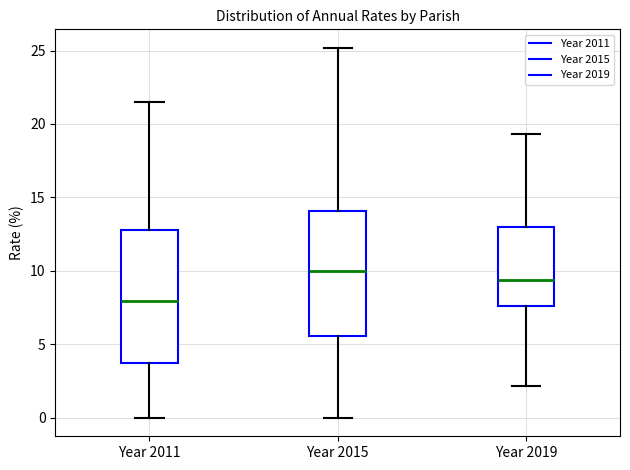

Reading left to right, transcribe this box plot: for each box, give where its median line is, the range the box spans, and where its two whiskers end, as read against the y-axis. The values are not printed on the chart, so give them approximately, as read against the axis.

Year 2011: median 8.0, box 4.0 to 13.0, whiskers 0.0 to 21.5
Year 2015: median 10.0, box 5.5 to 14.0, whiskers 0.0 to 25.0
Year 2019: median 9.5, box 7.5 to 13.0, whiskers 2.0 to 19.5